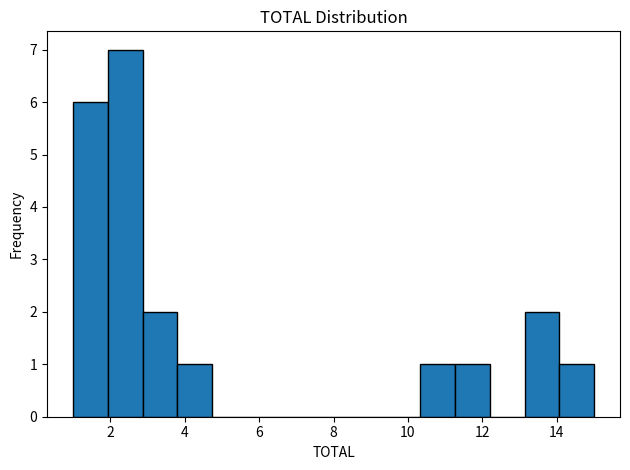

Reading left to right, list every bar in this chart as the range it spans on the x-axis followed by its height. Neither the bar edges nor the heights are printed on the chart, so give them approximately, as read against the axes.

1.0 to 2.0: 6
2.0 to 2.8: 7
2.8 to 3.8: 2
3.8 to 4.8: 1
4.8 to 5.6: 0
5.6 to 6.6: 0
6.6 to 7.6: 0
7.6 to 8.4: 0
8.4 to 9.4: 0
9.4 to 10.4: 0
10.4 to 11.2: 1
11.2 to 12.2: 1
12.2 to 13.2: 0
13.2 to 14.0: 2
14.0 to 15.0: 1